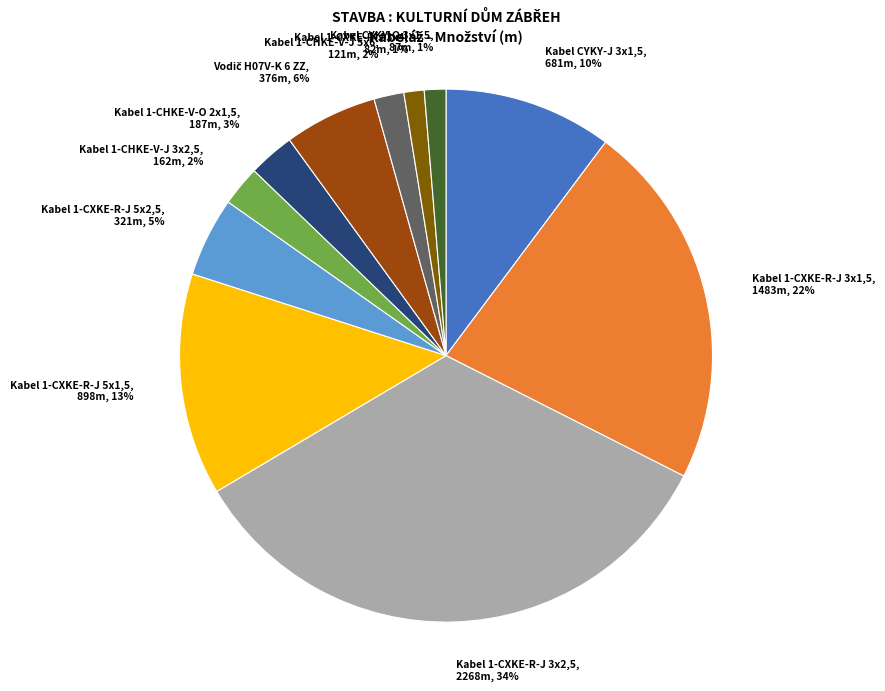

True or false: Kabel 1-CXKE-R-J 3x1,5 accounts for 22% of the total.

True